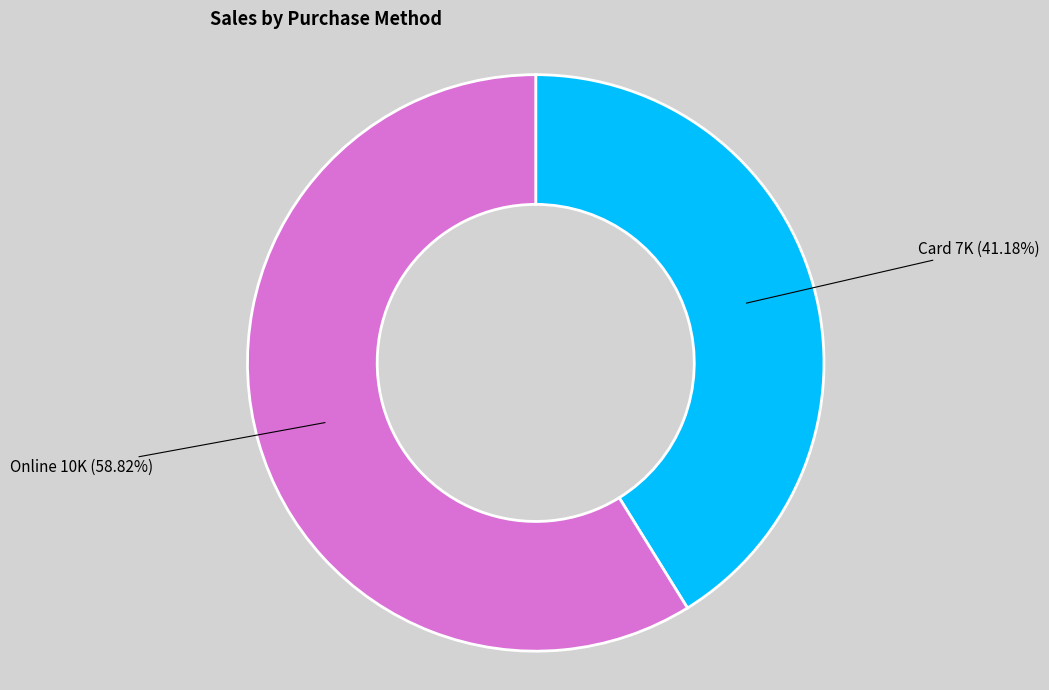

Which category accounts for the majority?

Online